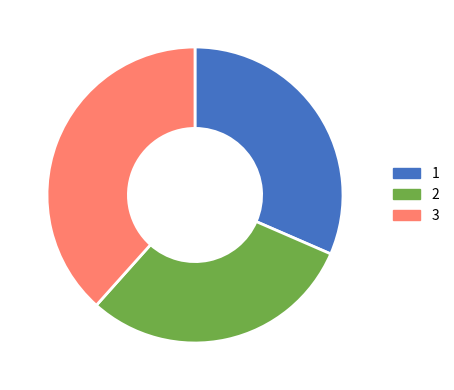

Is the sum of 1 and 2 greater than half?

Yes